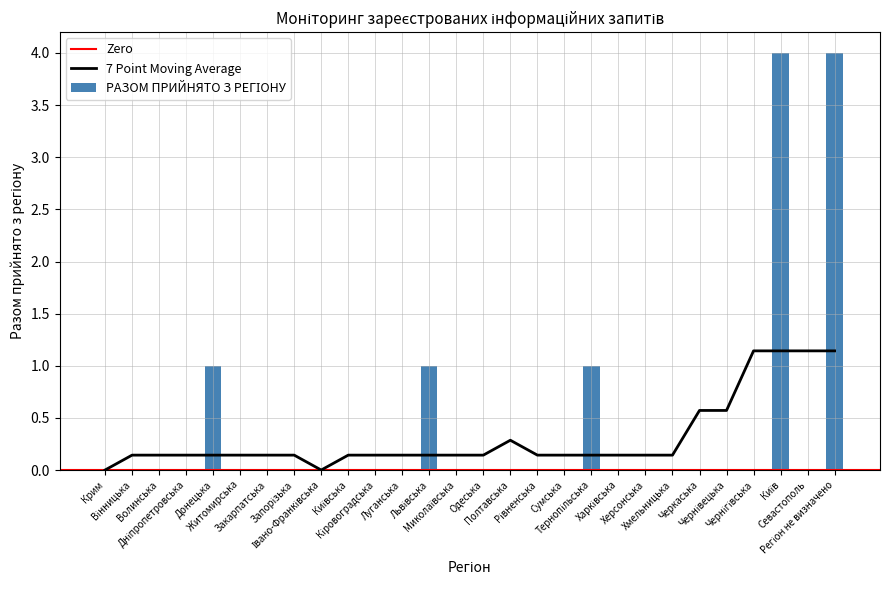

Which has a higher value, Київ or Севастополь?

Київ